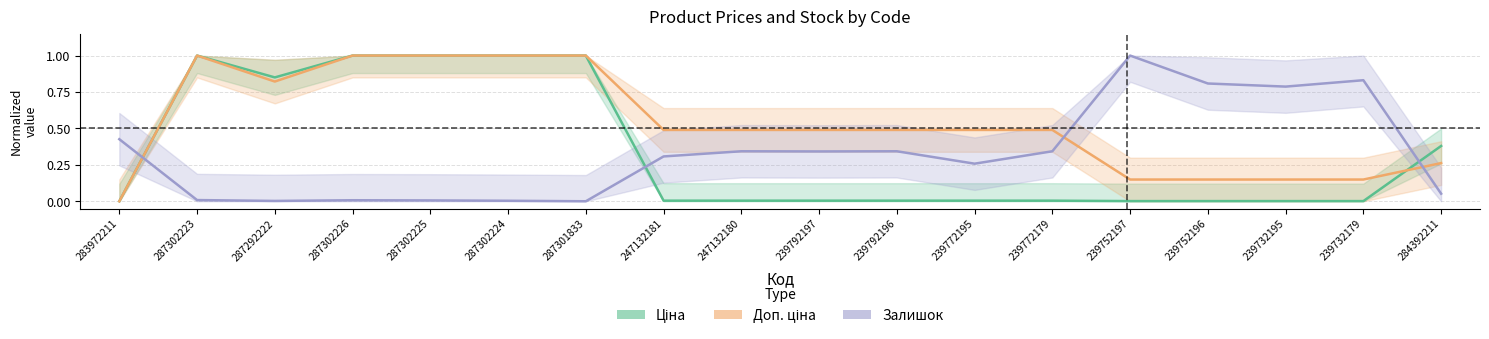

True or false: Залишок has more than 1 interior local peaks.

True